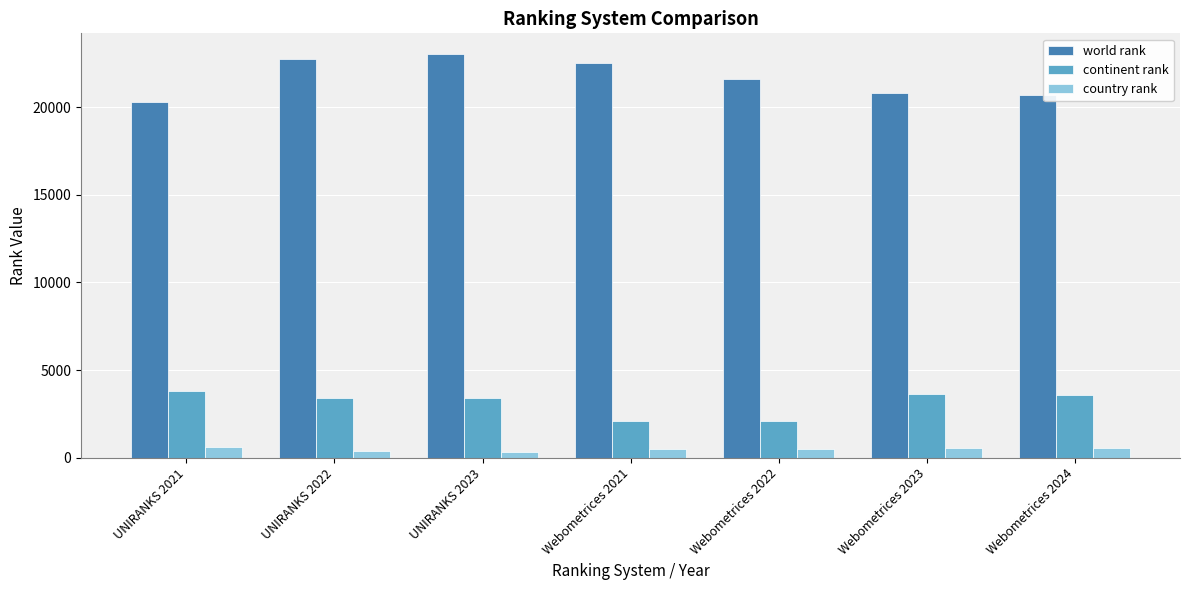

Which series changed the most between UNIRANKS 2023 and Webometrices 2023?

world rank